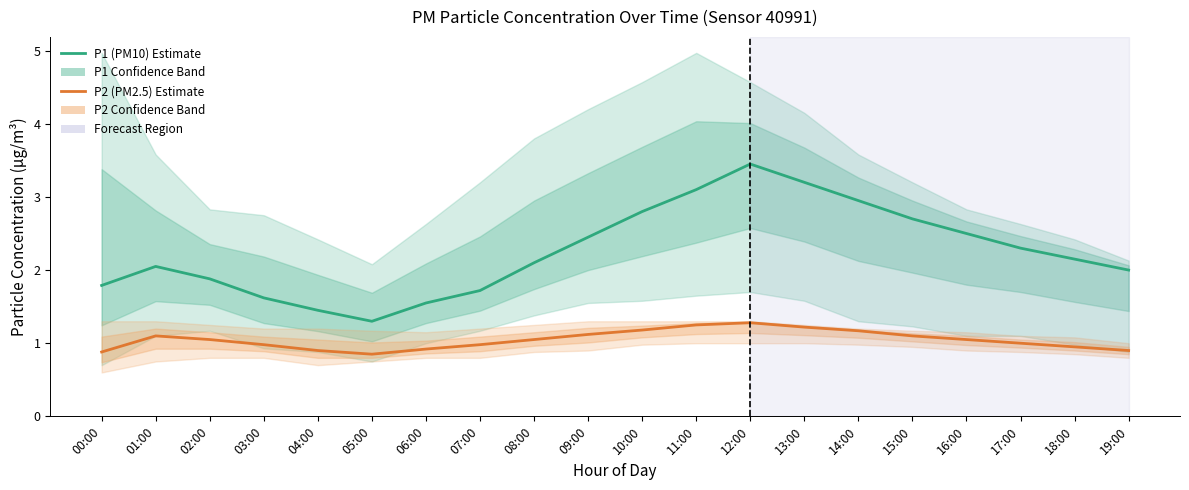

Where does the P2 (PM2.5) series first go above 1?

01:00